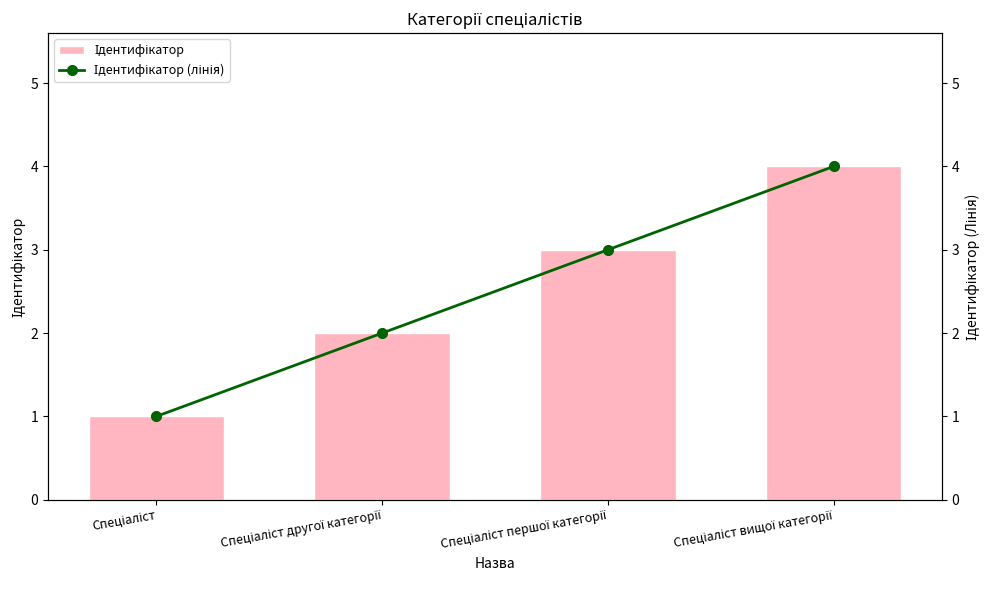

The Ідентифікатор (лінія) series shows 3 at Спеціаліст другої категорії. True or false?

False